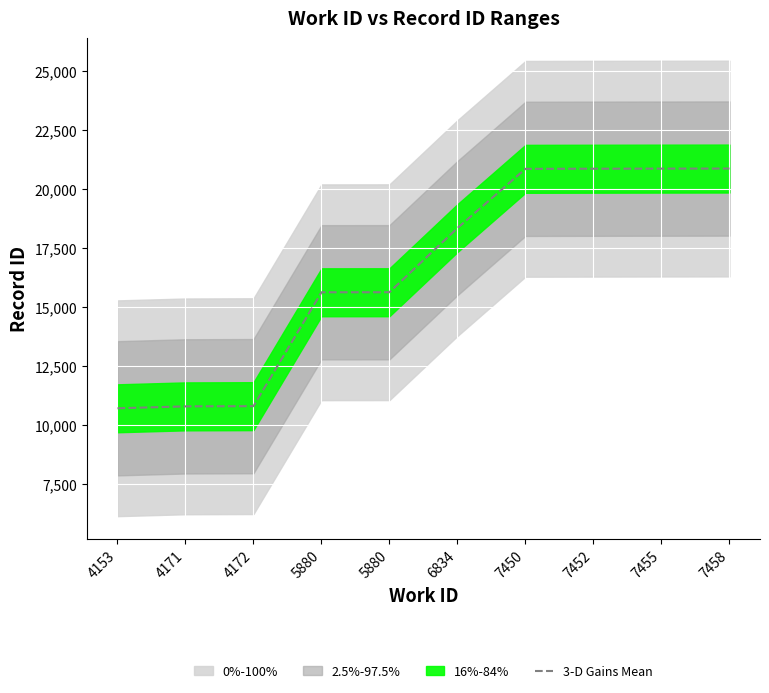

What is the average value?

16532